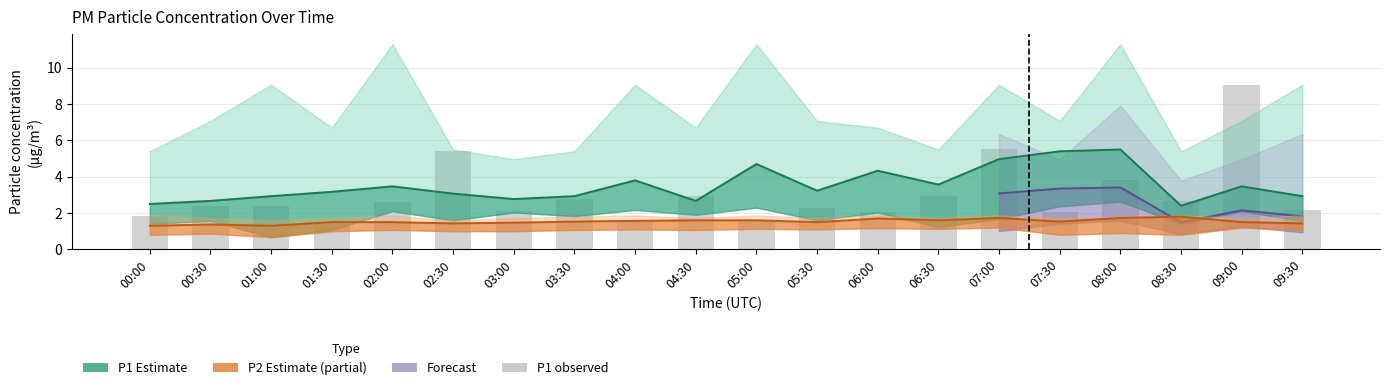

Are the bars horizontal?

No